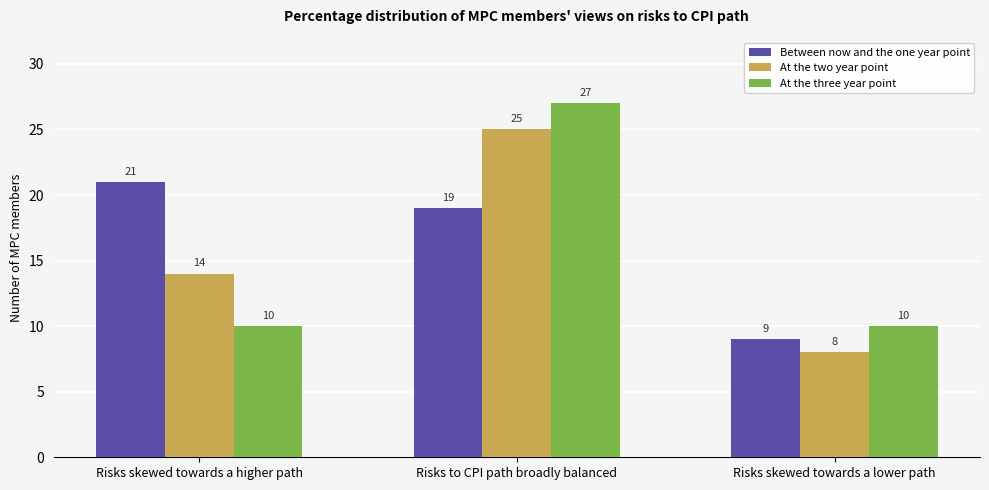

Which series has the largest total across all categories?

Between now and the one year point